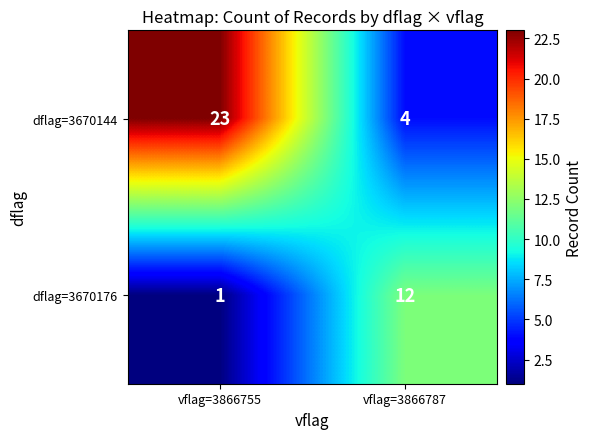

Which series changed the most between vflag=3866755 and vflag=3866787?

dflag=3670144